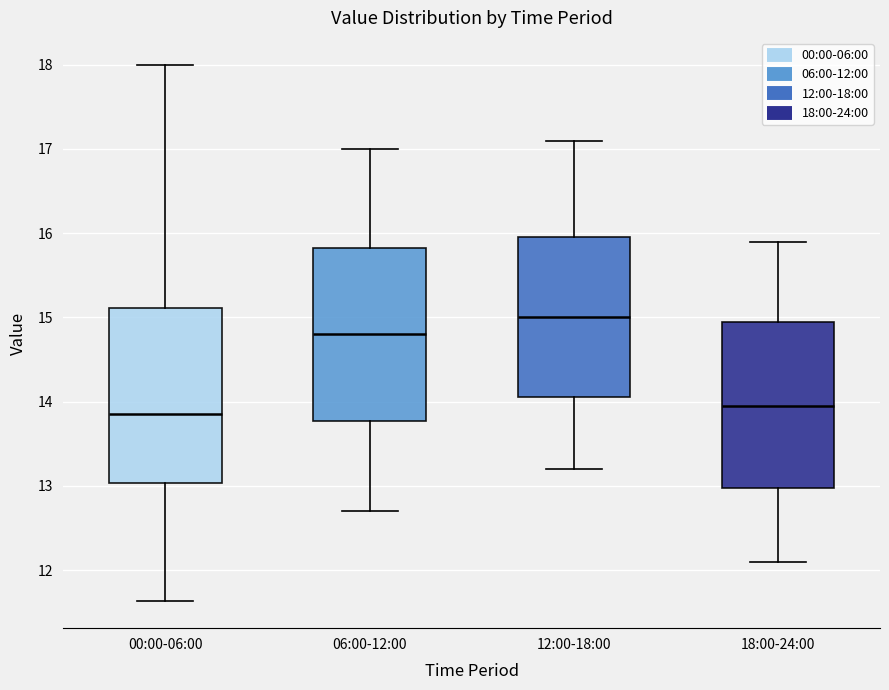

Reading left to right, transcribe this box plot: for each box, give where its median line is, the range the box spans, and where its two whiskers end, as read against the y-axis. The values are not printed on the chart, so give them approximately, as read against the axis.

00:00-06:00: median 13.9, box 13.0 to 15.1, whiskers 11.6 to 18.0
06:00-12:00: median 14.8, box 13.8 to 15.8, whiskers 12.7 to 17.0
12:00-18:00: median 15.0, box 14.1 to 16.0, whiskers 13.2 to 17.1
18:00-24:00: median 14.0, box 13.0 to 15.0, whiskers 12.1 to 15.9